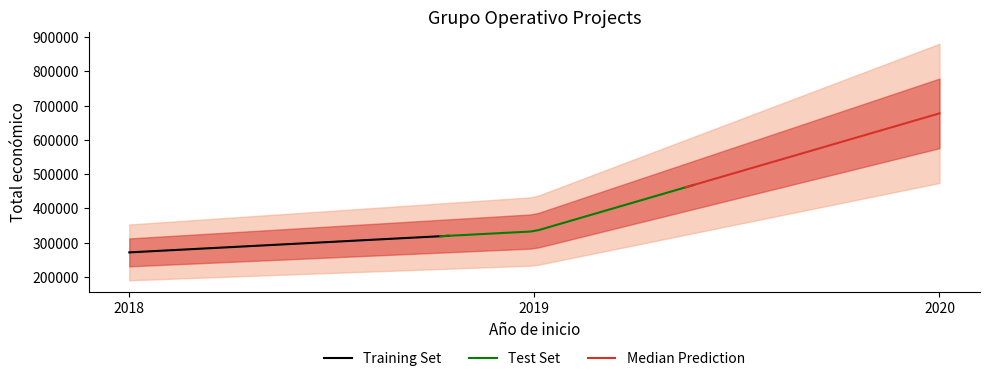

What is the highest value of the Training Set series?

319966.4